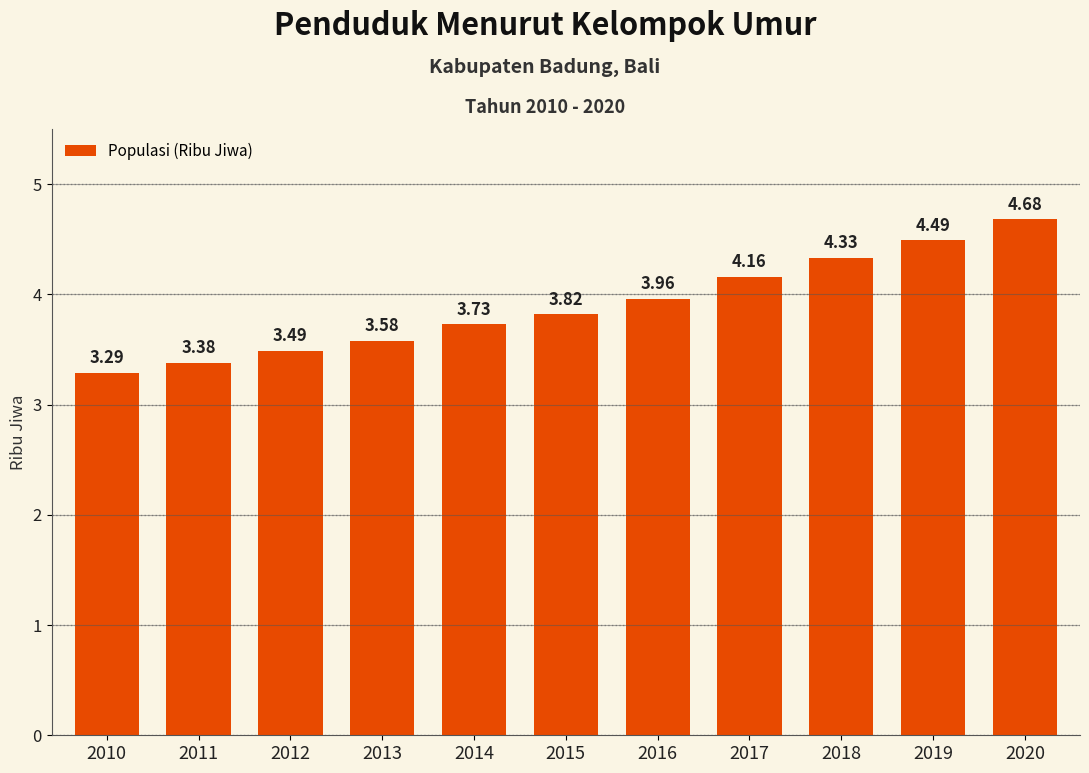

What is the sum of all values?

42.9